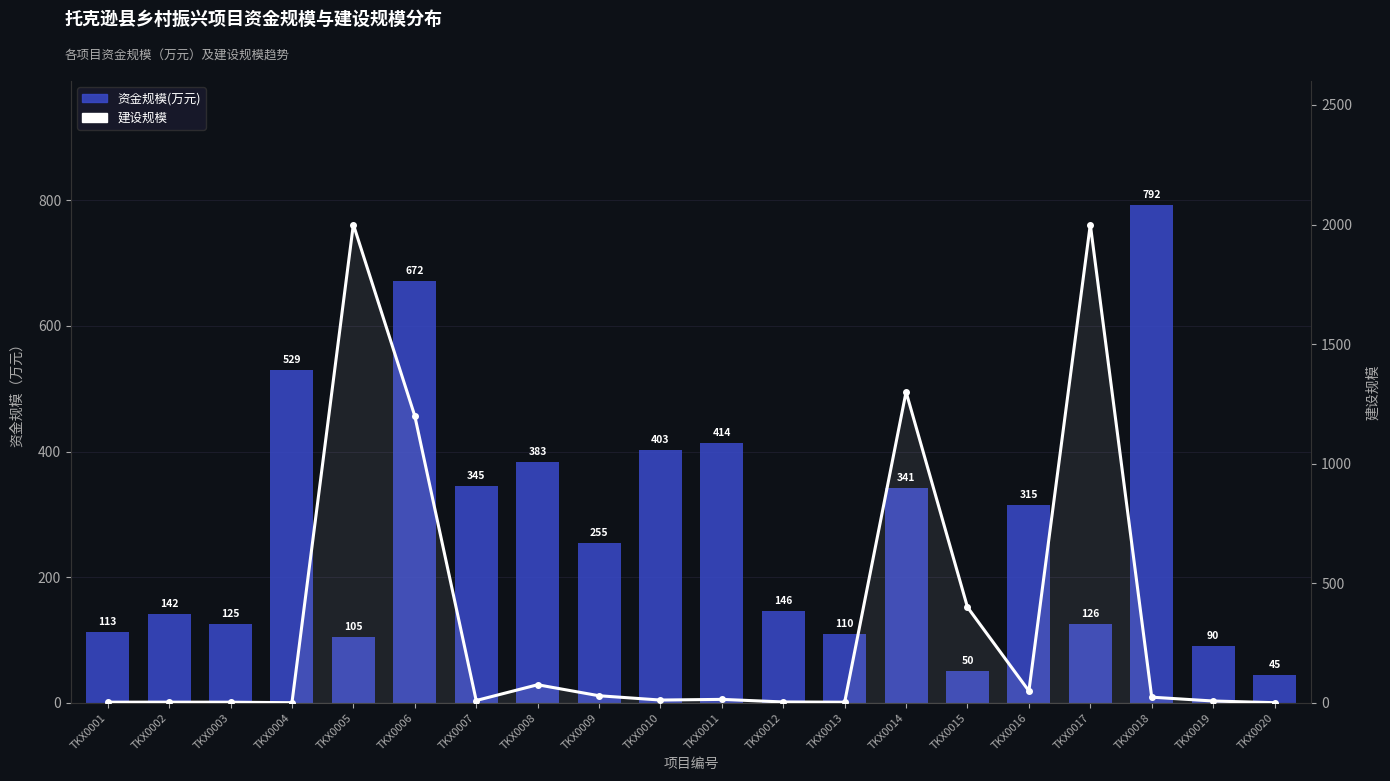

The 建设规模 series shows 243.9 at TKX0015. True or false?

False